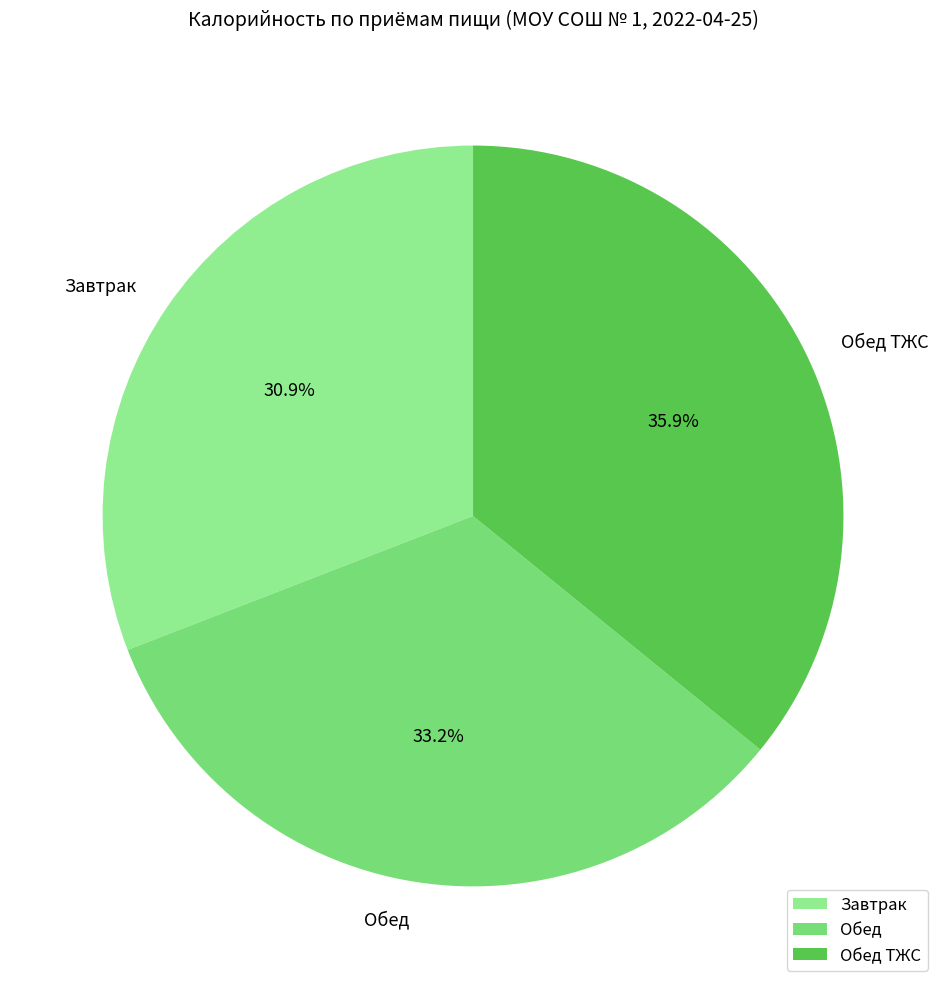

Is there a majority slice in this chart?

No